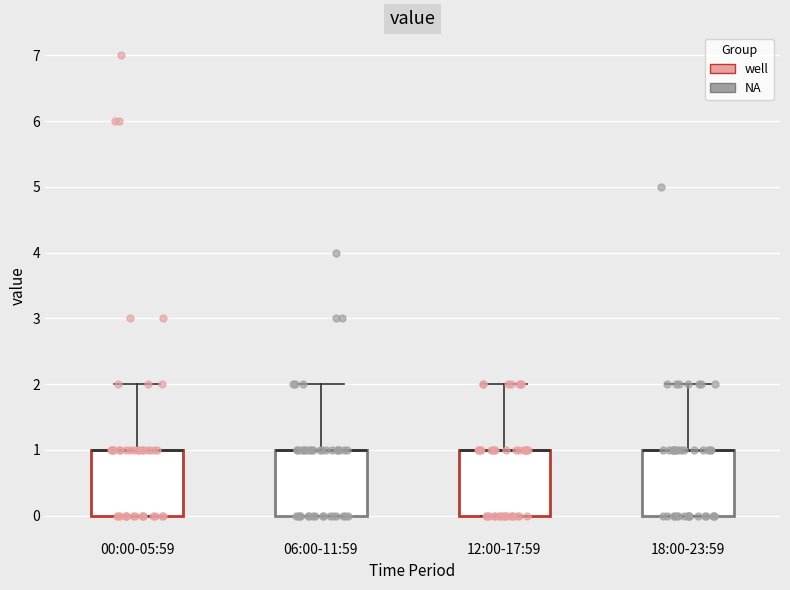

Reading left to right, transcribe this box plot: for each box, give where its median line is, the range the box spans, and where its two whiskers end, as read against the y-axis. The values are not printed on the chart, so give them approximately, as read against the axis.

00:00-05:59: median 1 (drawn on the box's upper edge), box 0 to 1, whiskers 0 to 2
06:00-11:59: median 1 (drawn on the box's upper edge), box 0 to 1, whiskers 0 to 2
12:00-17:59: median 1 (drawn on the box's upper edge), box 0 to 1, whiskers 0 to 2
18:00-23:59: median 1 (drawn on the box's upper edge), box 0 to 1, whiskers 0 to 2